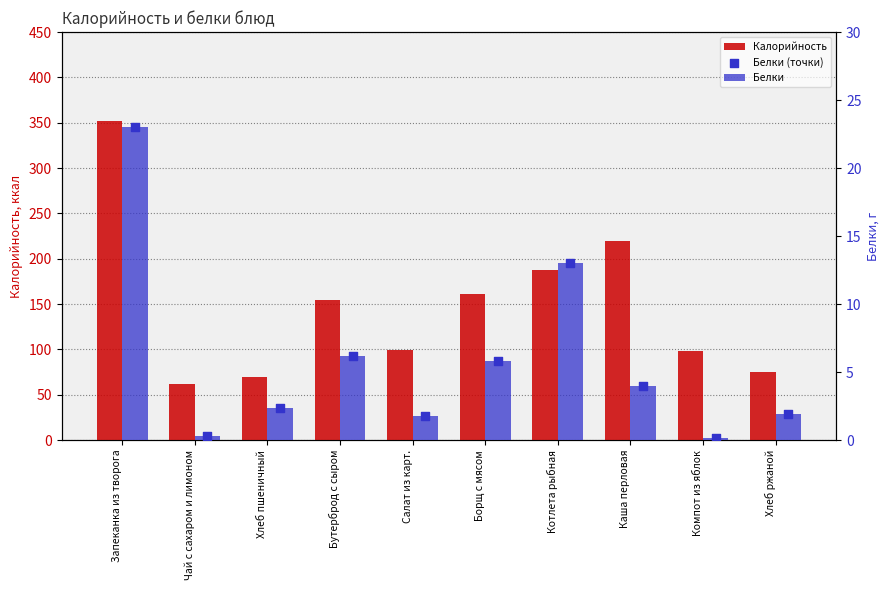

At which category is the sum across all series the highest?

Запеканка из творога